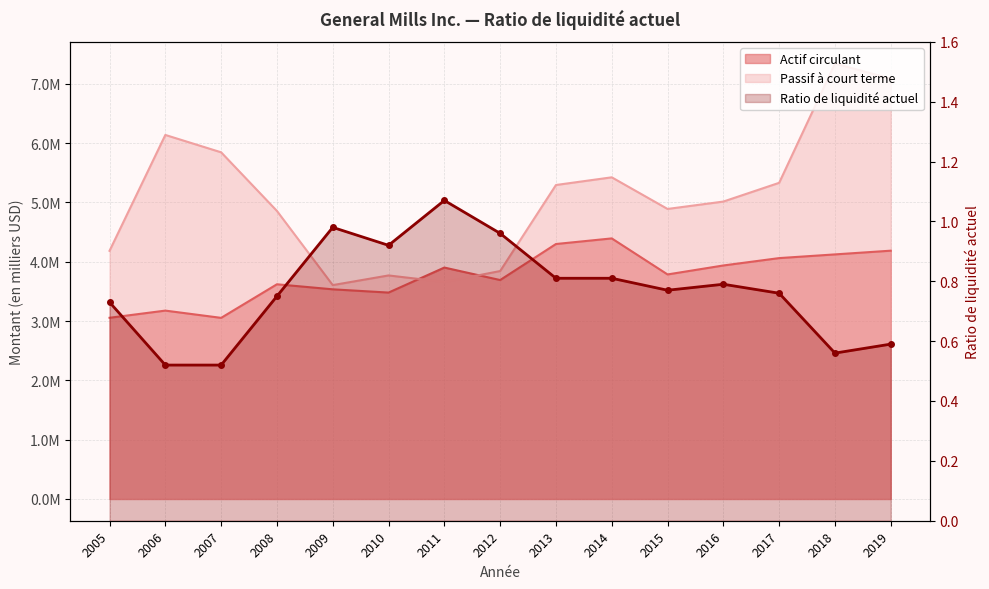

The chart shows a value of 0.6 at 2019. True or false?

True